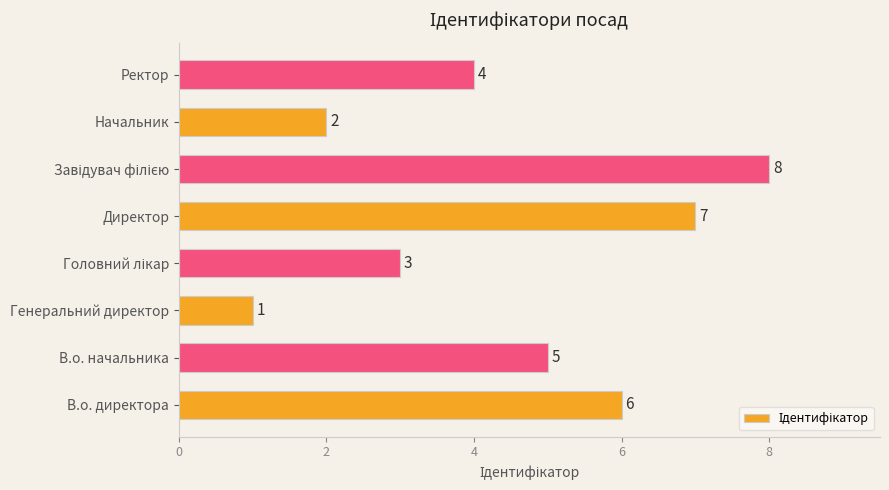

What is the difference between the values at Генеральний директор and В.о. начальника?

4